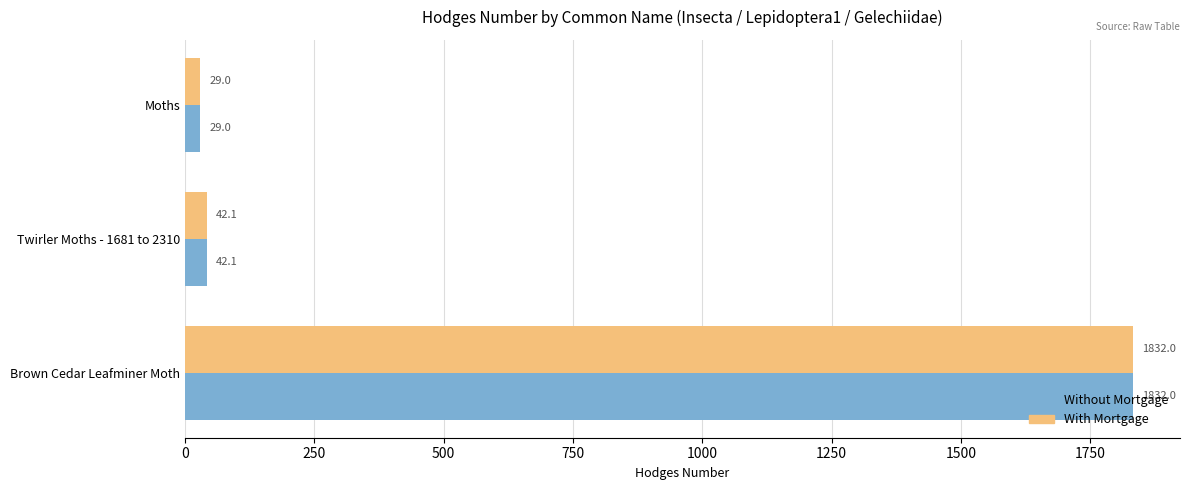

At which label is With Mortgage closest to 930?

Twirler Moths - 1681 to 2310